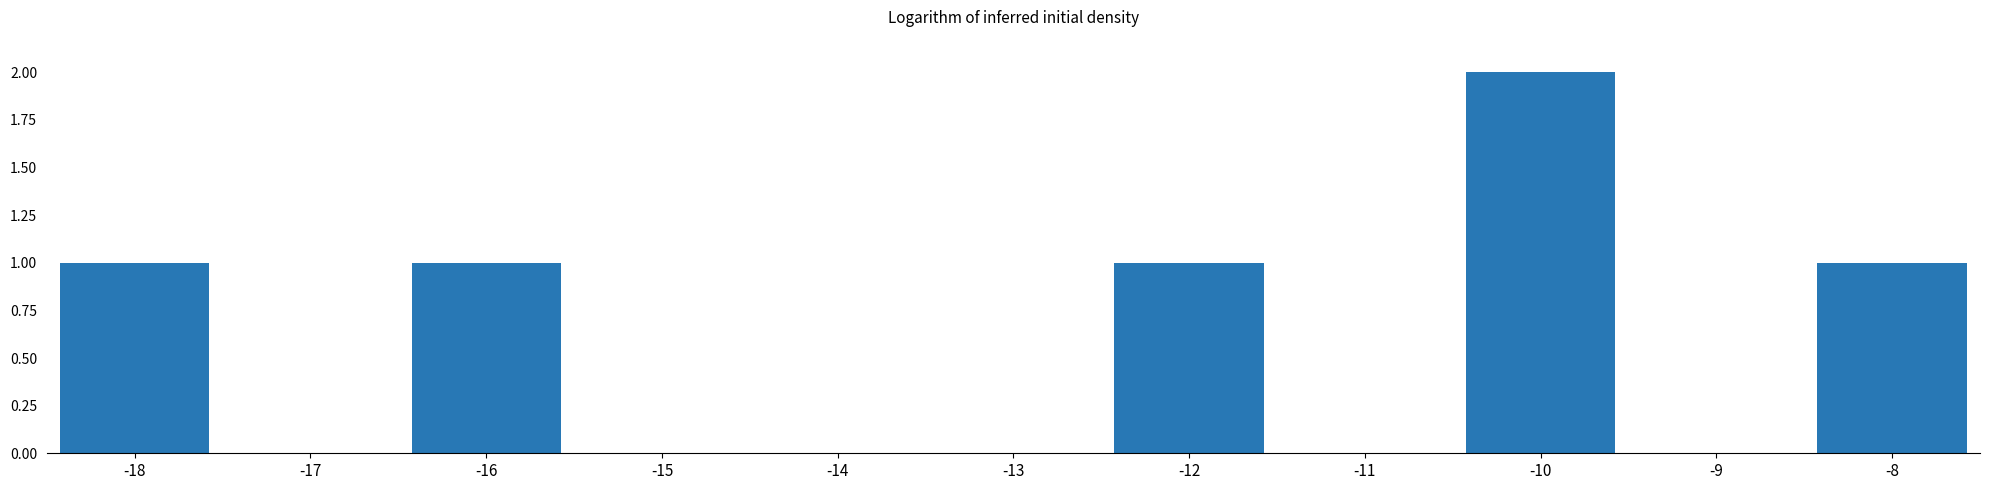

What is the average value?

1